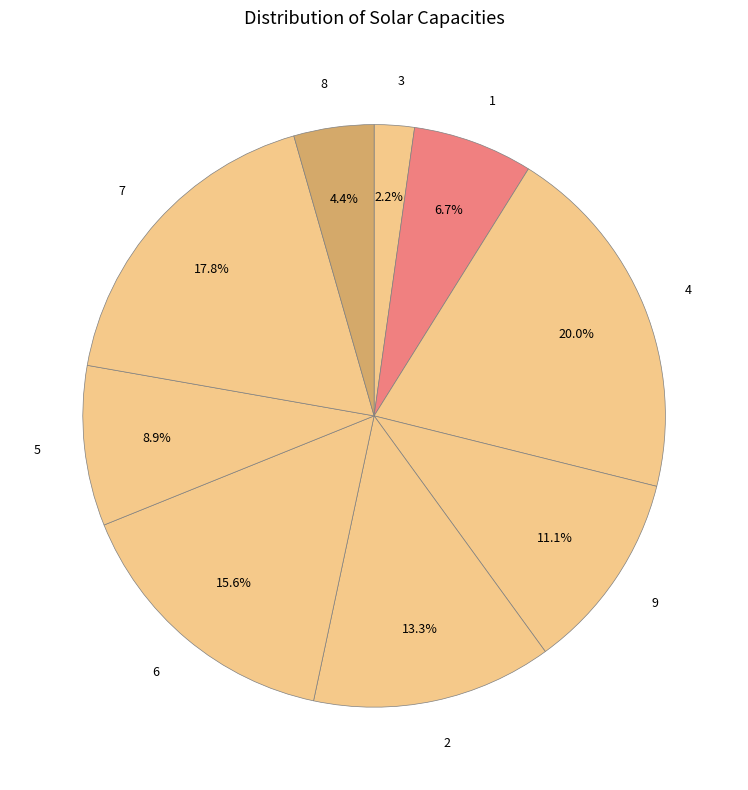

To the nearest percent, what is the difference between the largest and smallest slice percentages?

18%